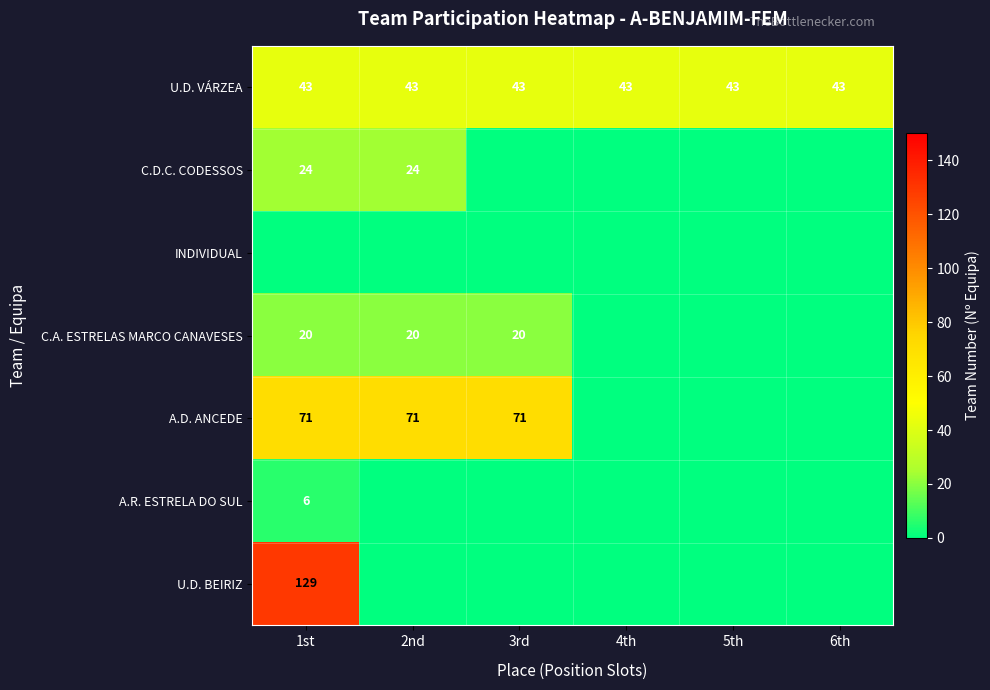

The value of U.D. VÁRZEA at 6th is 43. True or false?

True